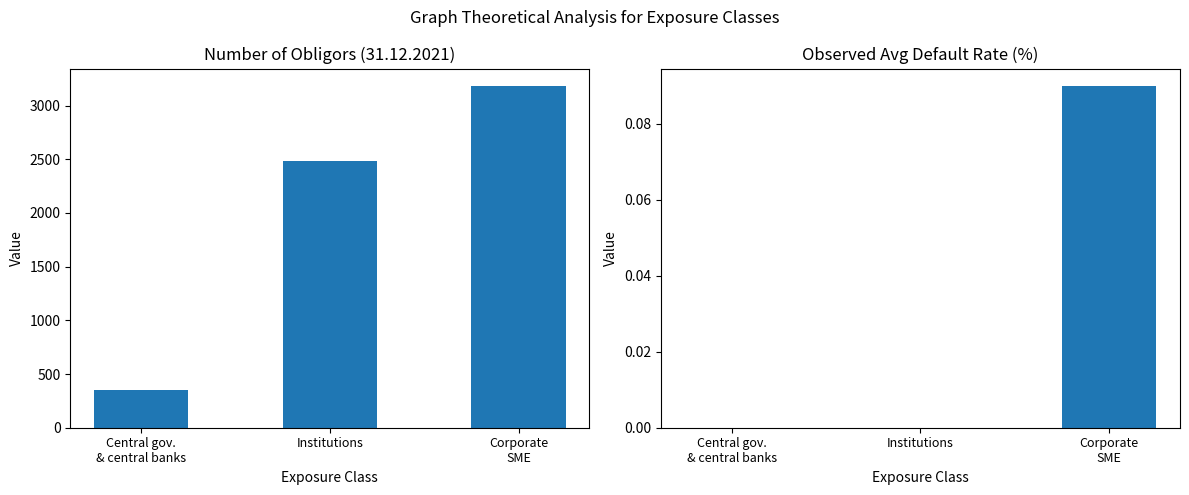

At Corporate
SME, list the series in order from largest to smallest.

Number of obligors, Observed avg default rate (%)